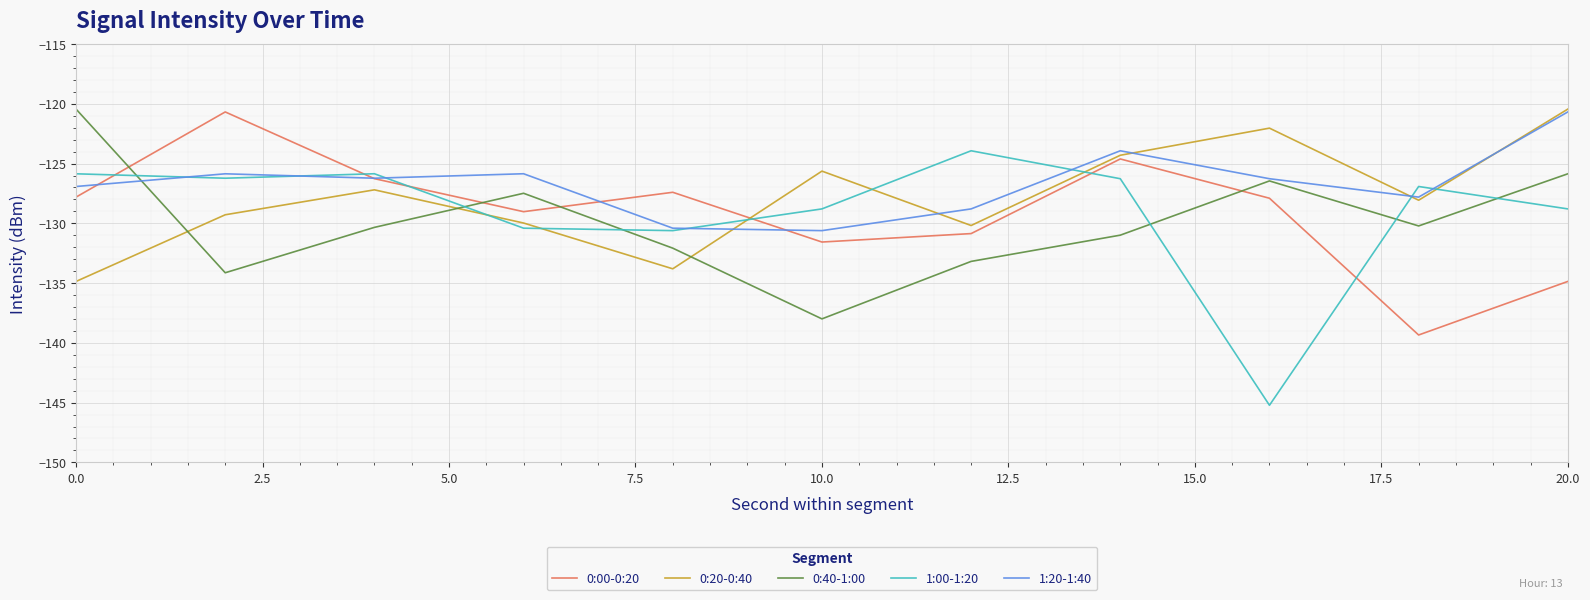

Which series ends up on top after the final intersection of 1:00-1:20 and 0:40-1:00?

0:40-1:00